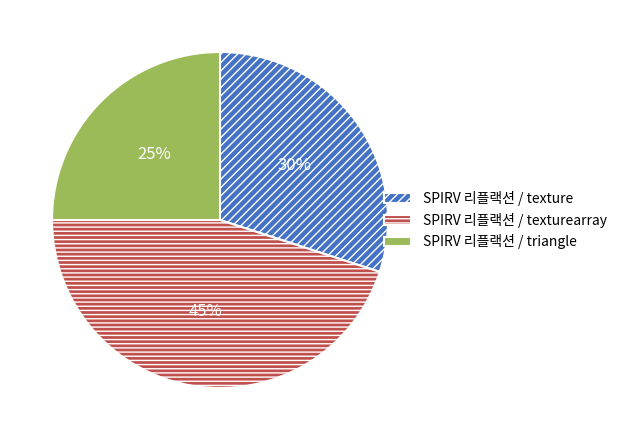

Rank the categories by value from highest to lowest.

SPIRV 리플랙션 / texturearray, SPIRV 리플랙션 / texture, SPIRV 리플랙션 / triangle